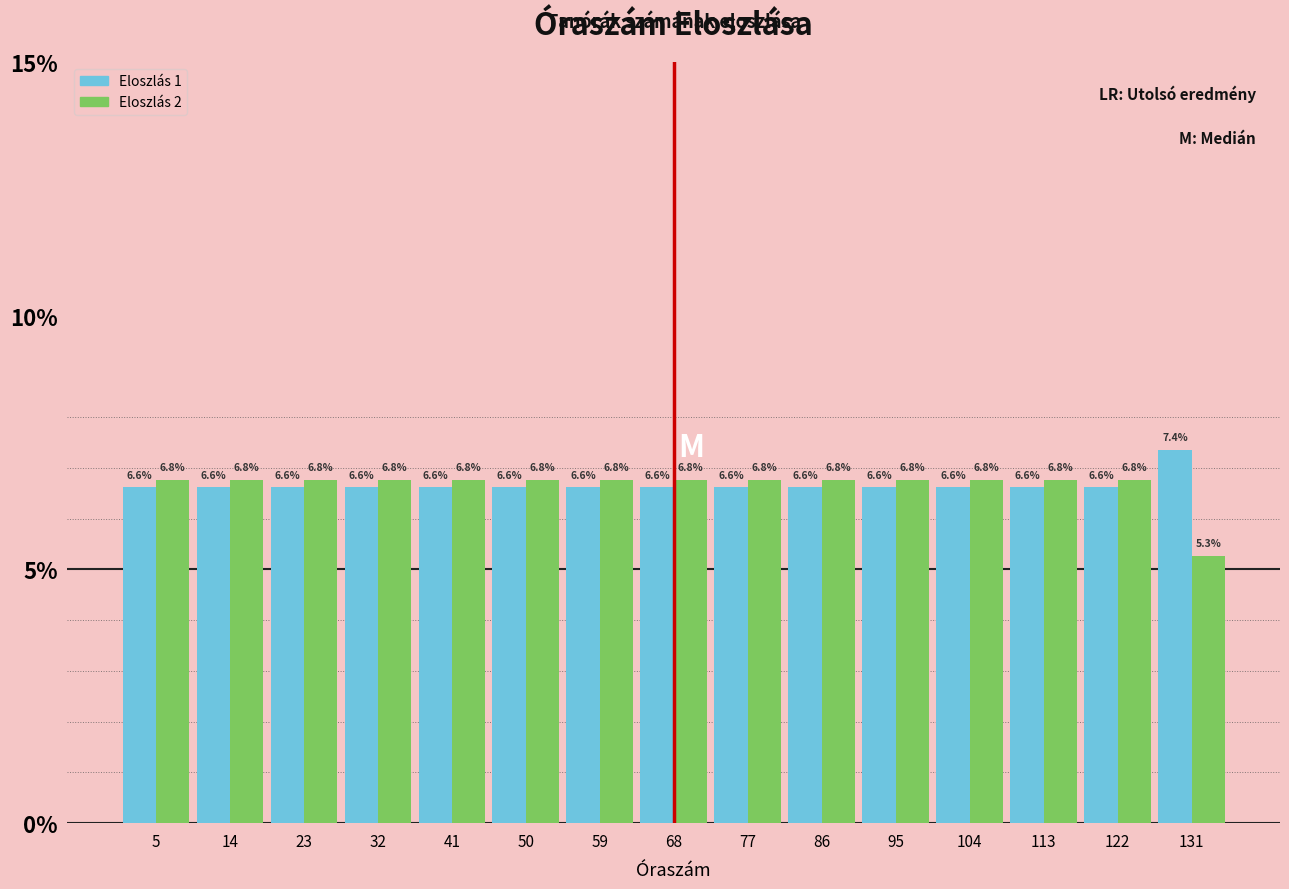

Reading left to right, transcribe this chart: for each range on the x-axis, give the height of each series' bar.

1 to 10: Eloszlás 1=6.6	Eloszlás 2=6.8
10 to 19: Eloszlás 1=6.6	Eloszlás 2=6.8
19 to 28: Eloszlás 1=6.6	Eloszlás 2=6.8
28 to 37: Eloszlás 1=6.6	Eloszlás 2=6.8
37 to 46: Eloszlás 1=6.6	Eloszlás 2=6.8
46 to 55: Eloszlás 1=6.6	Eloszlás 2=6.8
55 to 64: Eloszlás 1=6.6	Eloszlás 2=6.8
64 to 73: Eloszlás 1=6.6	Eloszlás 2=6.8
73 to 82: Eloszlás 1=6.6	Eloszlás 2=6.8
82 to 91: Eloszlás 1=6.6	Eloszlás 2=6.8
91 to 100: Eloszlás 1=6.6	Eloszlás 2=6.8
100 to 109: Eloszlás 1=6.6	Eloszlás 2=6.8
109 to 118: Eloszlás 1=6.6	Eloszlás 2=6.8
118 to 127: Eloszlás 1=6.6	Eloszlás 2=6.8
127 to 136: Eloszlás 1=7.4	Eloszlás 2=5.3